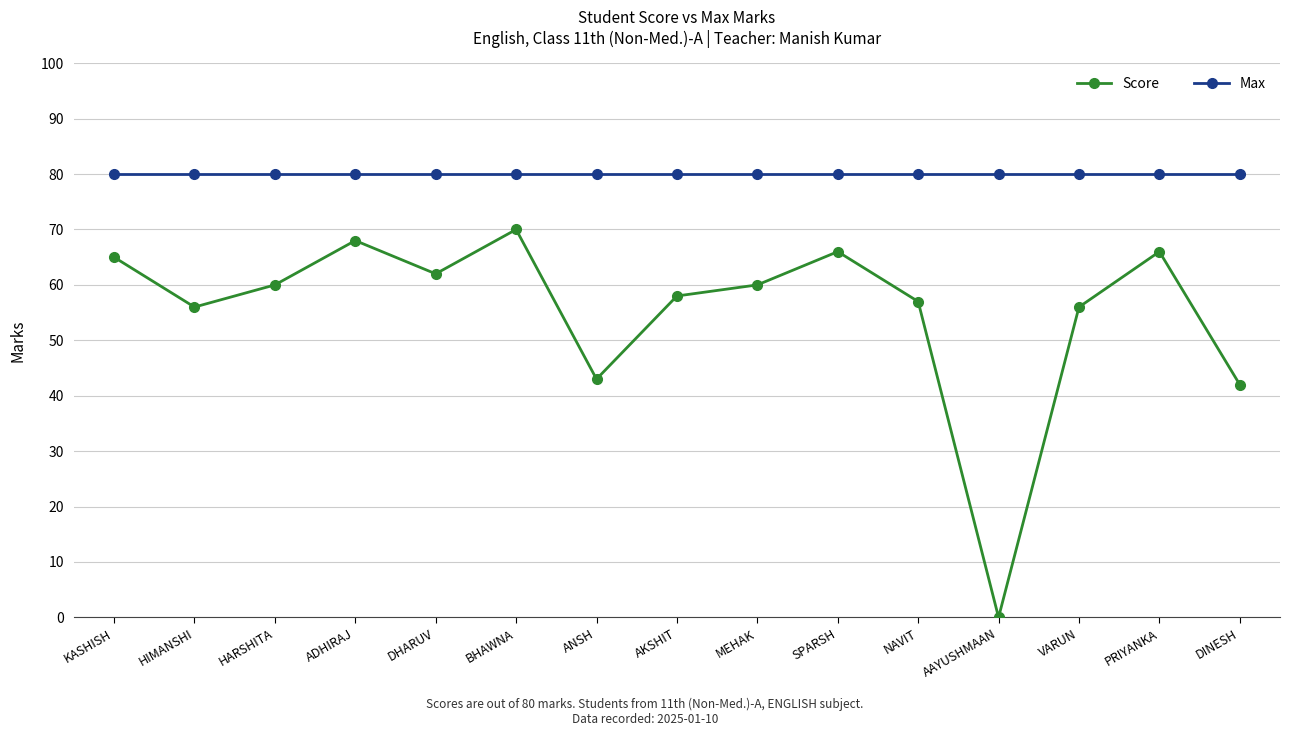

What is the total value across all series at DHARUV?

142